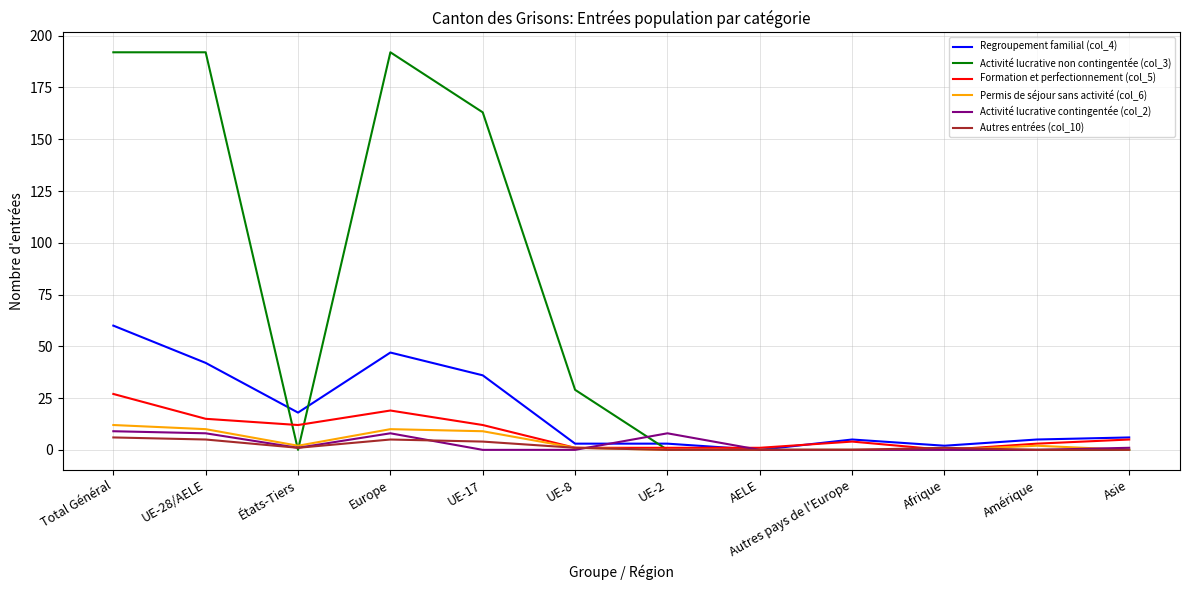

Reading left to right, transcribe all the data shown in this chart.

Regroupement familial (col_4): Total Général=60	UE-28/AELE=42	États-Tiers=18	Europe=47	UE-17=36	UE-8=3	UE-2=3	AELE=0	Autres pays de l'Europe=5	Afrique=2	Amérique=5	Asie=6
Activité lucrative non contingentée (col_3): Total Général=192	UE-28/AELE=192	États-Tiers=0	Europe=192	UE-17=163	UE-8=29	UE-2=0	AELE=0	Autres pays de l'Europe=0	Afrique=0	Amérique=0	Asie=0
Formation et perfectionnement (col_5): Total Général=27	UE-28/AELE=15	États-Tiers=12	Europe=19	UE-17=12	UE-8=1	UE-2=1	AELE=1	Autres pays de l'Europe=4	Afrique=0	Amérique=3	Asie=5
Permis de séjour sans activité (col_6): Total Général=12	UE-28/AELE=10	États-Tiers=2	Europe=10	UE-17=9	UE-8=1	UE-2=0	AELE=0	Autres pays de l'Europe=0	Afrique=0	Amérique=2	Asie=0
Activité lucrative contingentée (col_2): Total Général=9	UE-28/AELE=8	États-Tiers=1	Europe=8	UE-17=0	UE-8=0	UE-2=8	AELE=0	Autres pays de l'Europe=0	Afrique=0	Amérique=0	Asie=1
Autres entrées (col_10): Total Général=6	UE-28/AELE=5	États-Tiers=1	Europe=5	UE-17=4	UE-8=1	UE-2=0	AELE=0	Autres pays de l'Europe=0	Afrique=1	Amérique=0	Asie=0